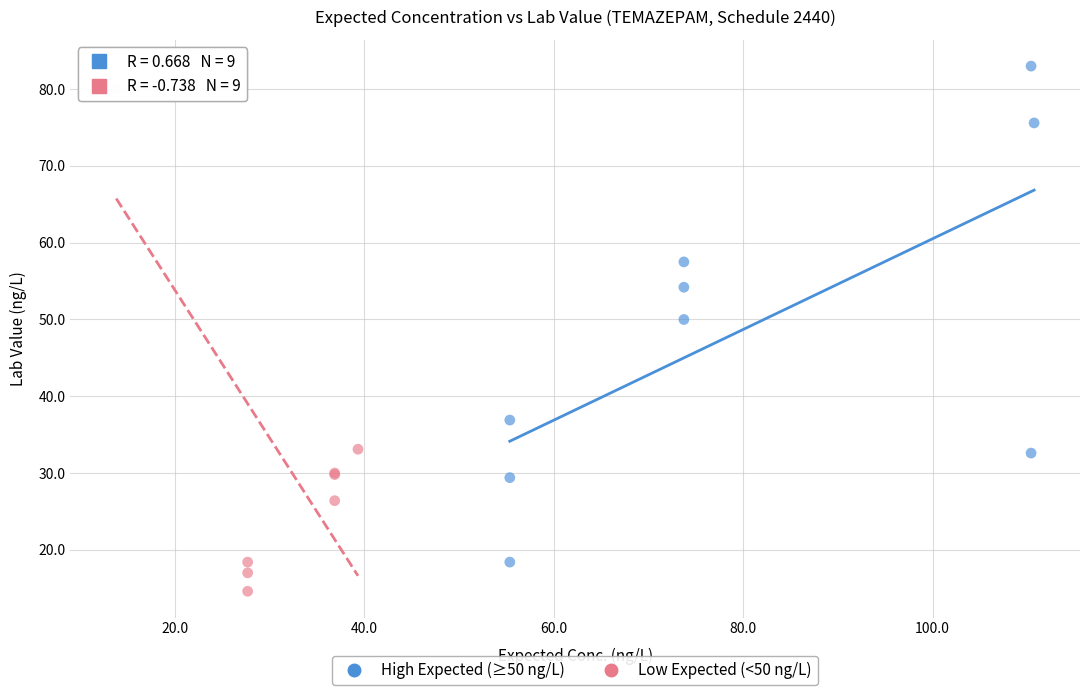

Which series reaches the minimum Y coordinate?

Low Expected (<50 ng/L)